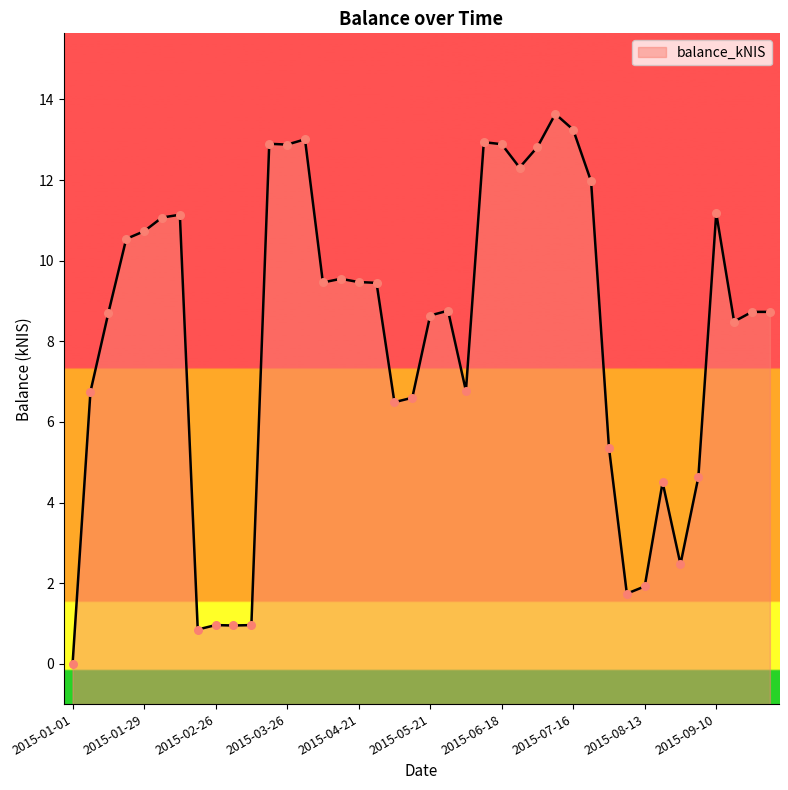

Which has a higher value, 2015-04-02 or 2015-10-01?

2015-04-02